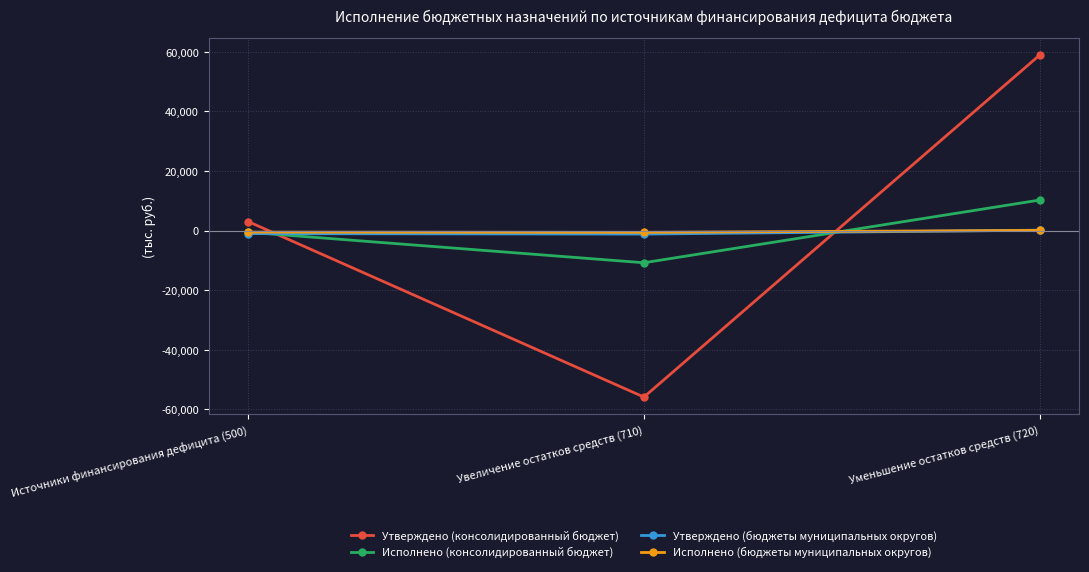

What is the minimum value shown in the chart?

-55858812.7